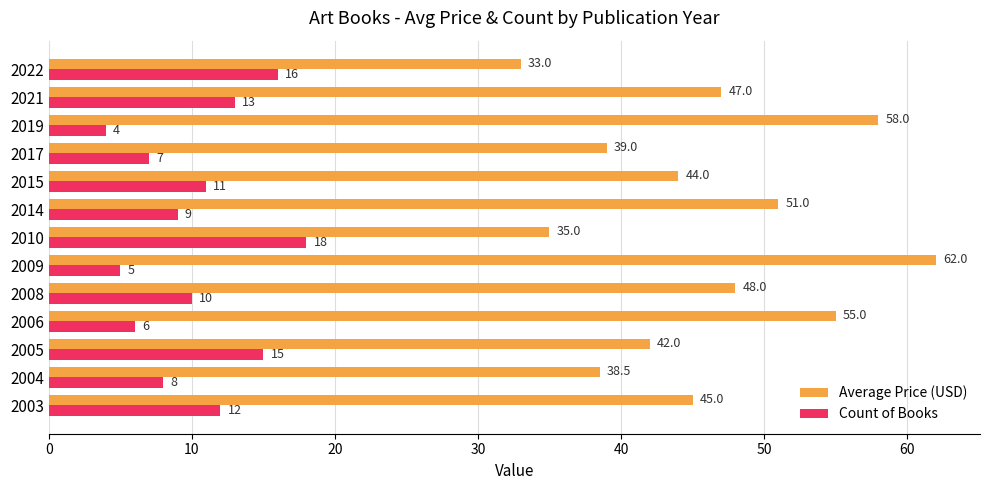

Is it true that Average Price (USD) equals 55.0 at 2006?

True